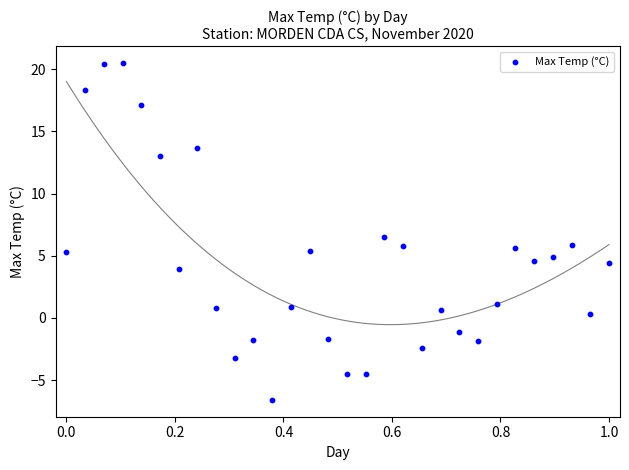

What is the range of X values (max minus min)?

1.0